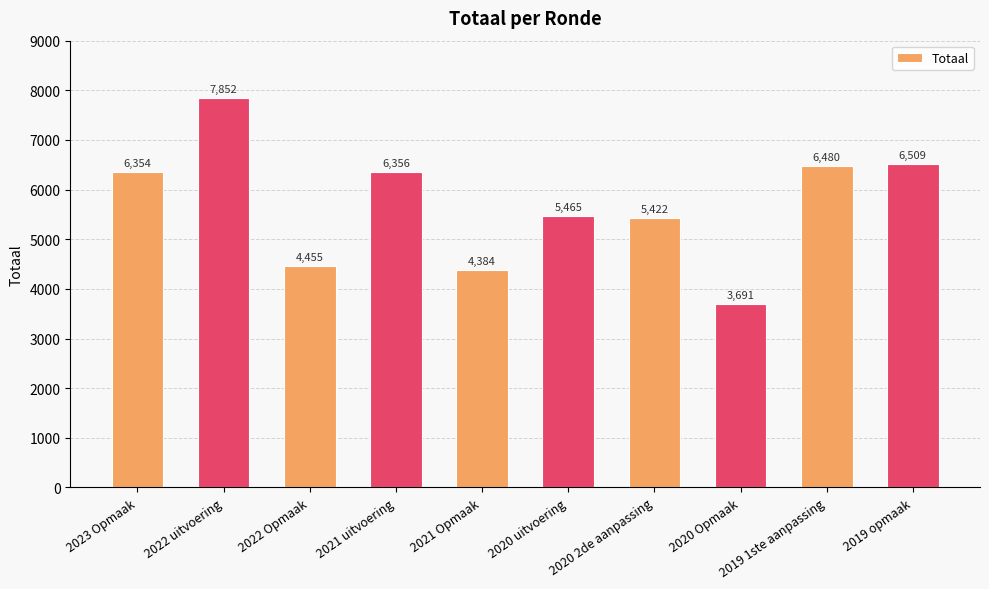

True or false: the data shows 4384 at 2021 Opmaak.

True